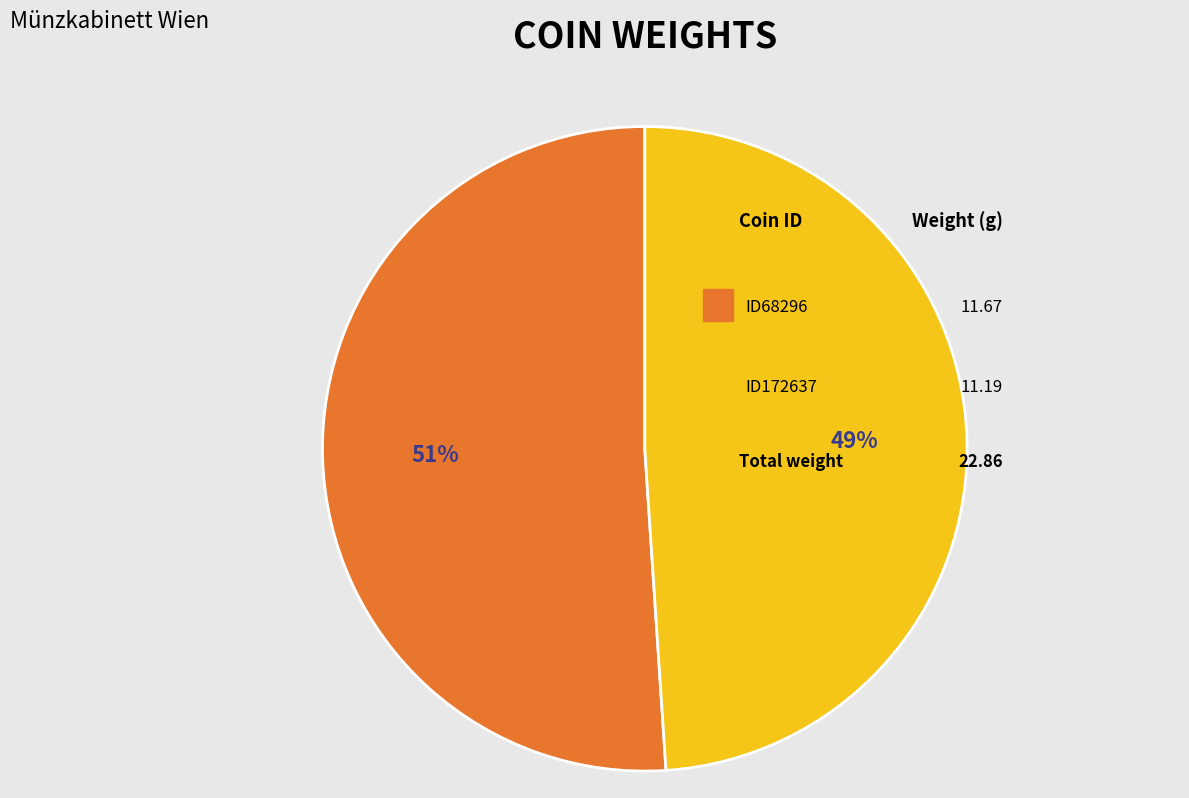

To the nearest percent, what is the difference between the largest and smallest slice percentages?

2%